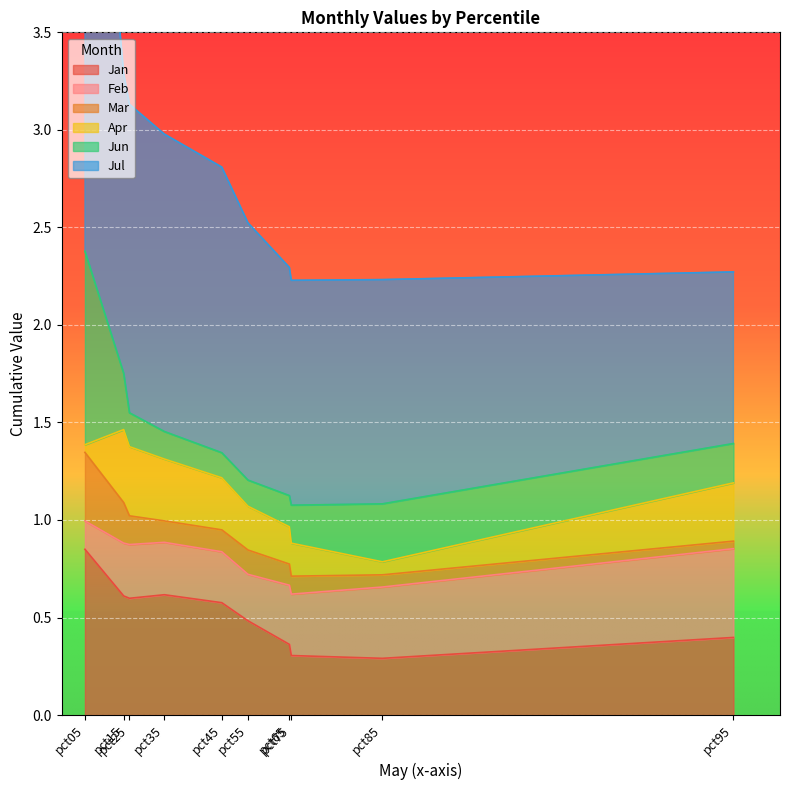

What is the sum of the Jul values at pct75 and pct55?

2.5